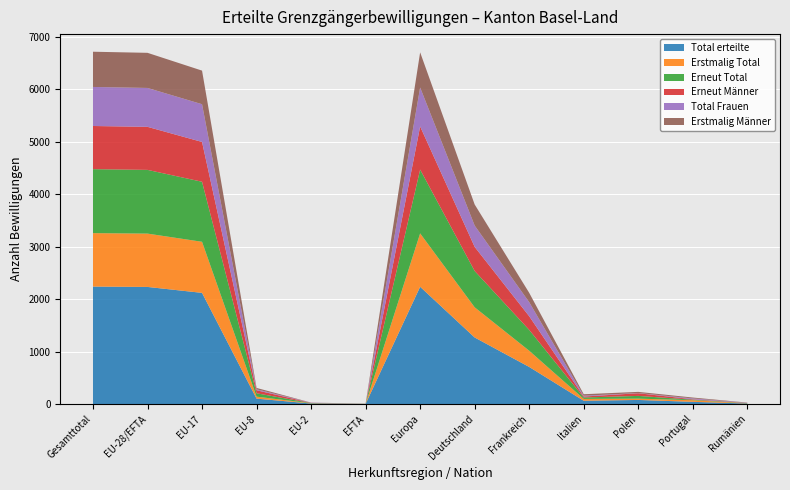

Reading left to right, list all the values displayed in this chart.

Total erteilte: 2237	2230	2117	102	9	2	2233	1267	706	62	77	41	9
Erstmalig Total: 1018	1016	973	38	4	1	1017	575	309	35	25	31	4
Erneut Total: 1219	1214	1144	64	5	1	1216	692	397	27	52	10	5
Erneut Männer: 822	820	758	58	3	1	821	459	260	18	51	8	3
Total Frauen: 744	741	719	18	4	0	742	406	268	16	4	16	4
Erstmalig Männer: 671	669	640	26	2	1	670	402	178	28	22	17	2